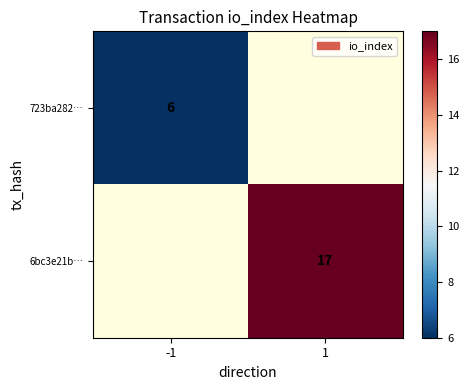

The value of 6bc3e21b… at 1 is 11. True or false?

False